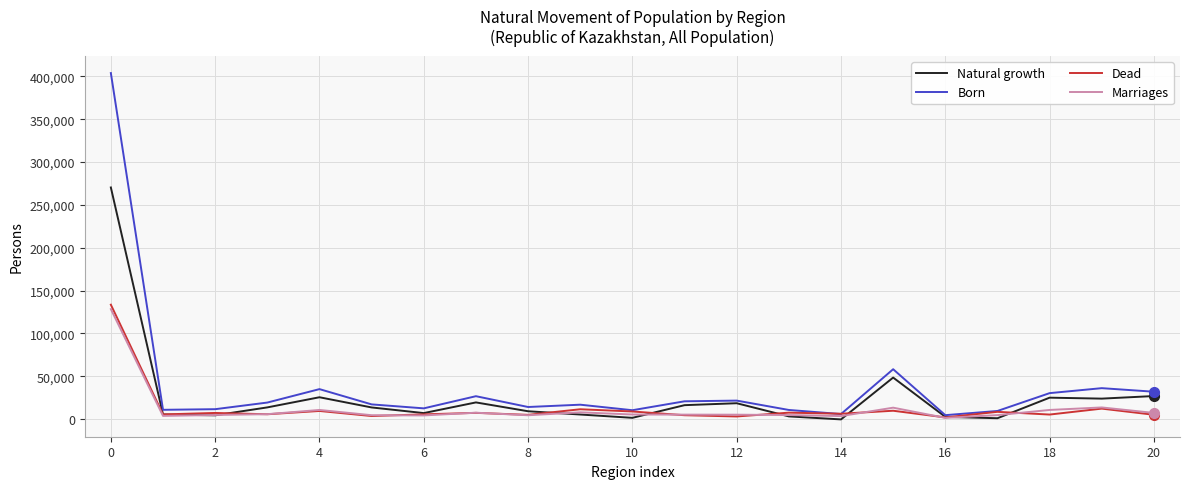

List the series in order of their peak value, lowest first.

Marriages, Dead, Natural growth, Born